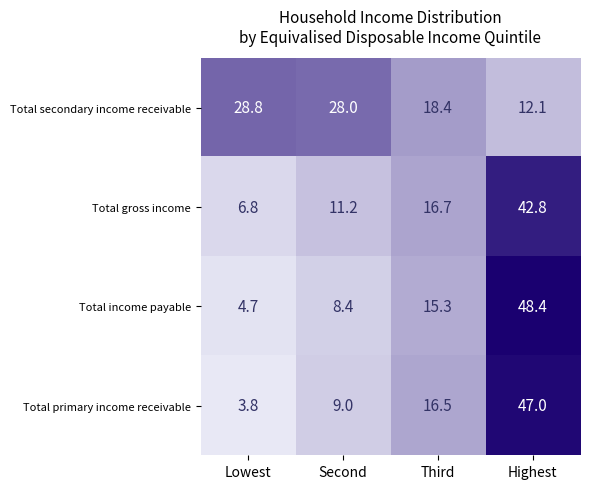

List the series in order of their peak value, lowest first.

Total secondary income receivable, Total gross income, Total primary income receivable, Total income payable